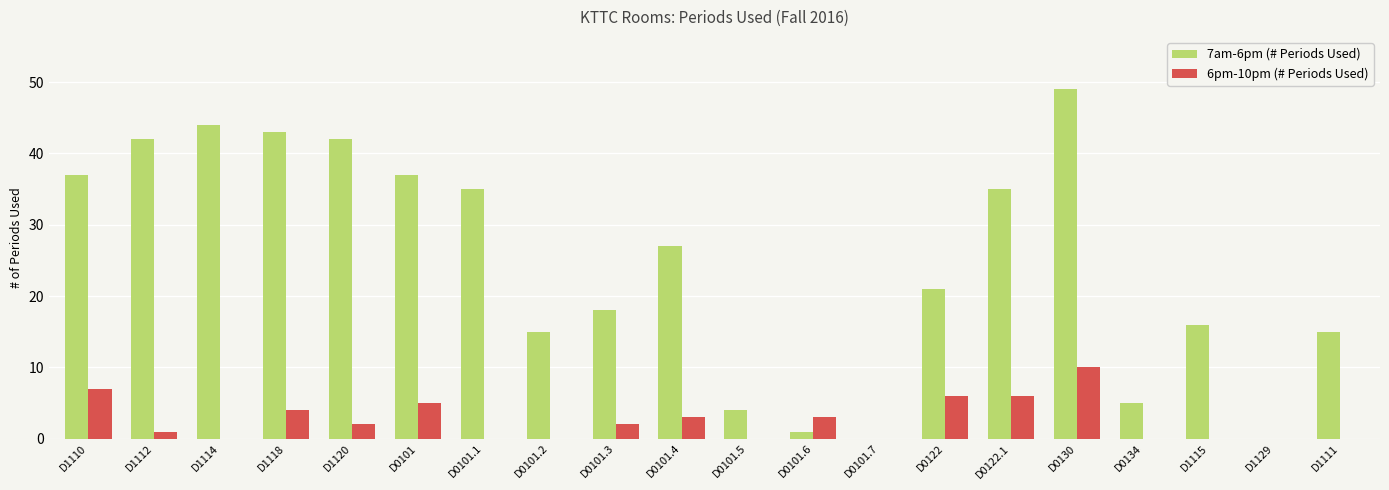

Reading left to right, list all the values displayed in this chart.

7am-6pm (# Periods Used): D1110=37	D1112=42	D1114=44	D1118=43	D1120=42	D0101=37	D0101.1=35	D0101.2=15	D0101.3=18	D0101.4=27	D0101.5=4	D0101.6=1	D0101.7=0	D0122=21	D0122.1=35	D0130=49	D0134=5	D1115=16	D1129=0	D1111=15
6pm-10pm (# Periods Used): D1110=7	D1112=1	D1114=0	D1118=4	D1120=2	D0101=5	D0101.1=0	D0101.2=0	D0101.3=2	D0101.4=3	D0101.5=0	D0101.6=3	D0101.7=0	D0122=6	D0122.1=6	D0130=10	D0134=0	D1115=0	D1129=0	D1111=0